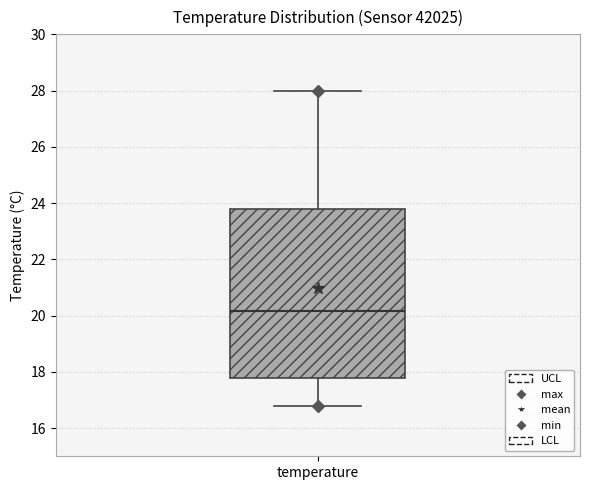

Read this box plot against the y-axis: the position of the median line, the range covered by the box, and the ends of both whiskers. The values are not printed on the chart, so give them approximately, as read against the axis.

median 20.2, box 17.8 to 23.8, whiskers 16.8 to 28.0